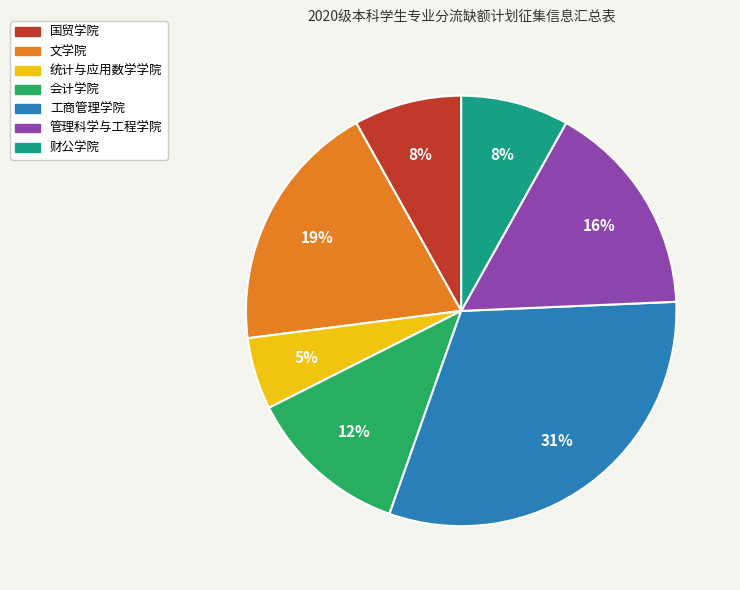

Is the sum of 国贸学院 and 统计与应用数学学院 greater than half?

No